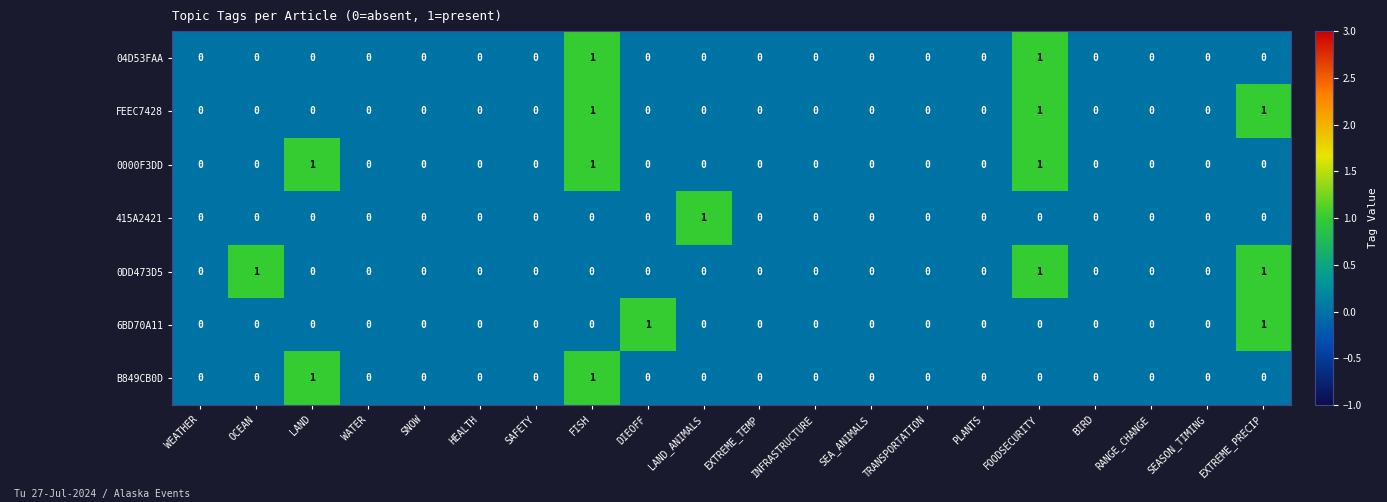

Count the 6BD70A11 values in the range 0 to 1.

20